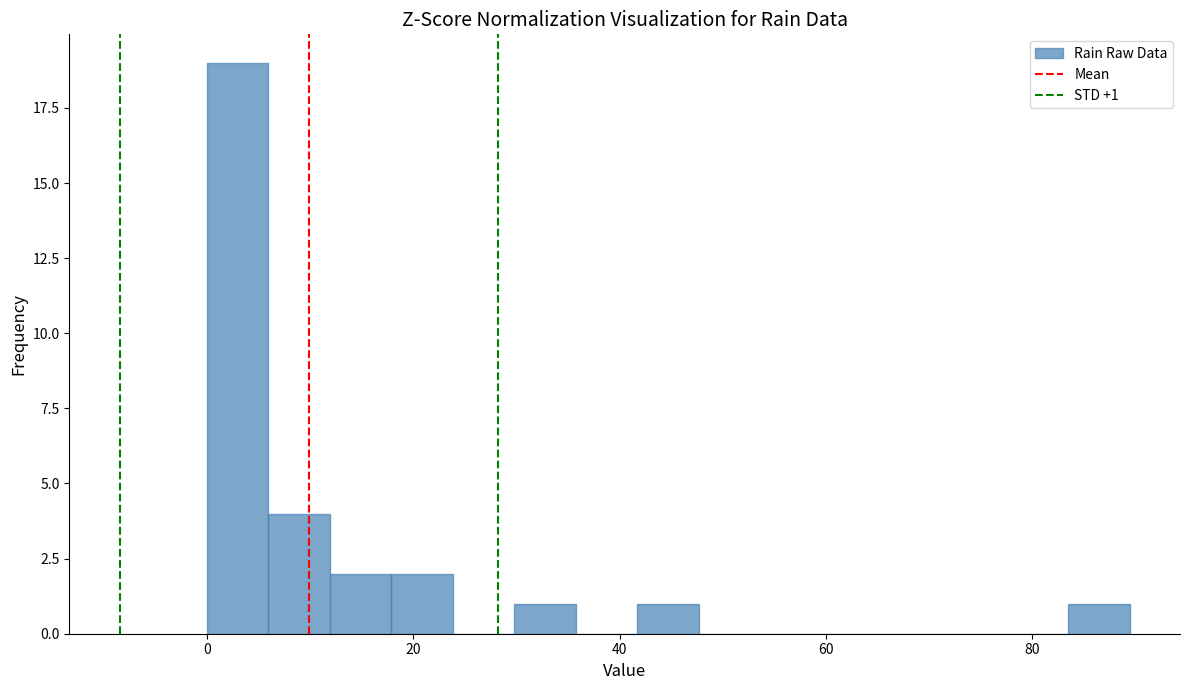

Around what value on the x-axis is the tallest bar? Give the approximate position of its centre, as read against the axis.

2